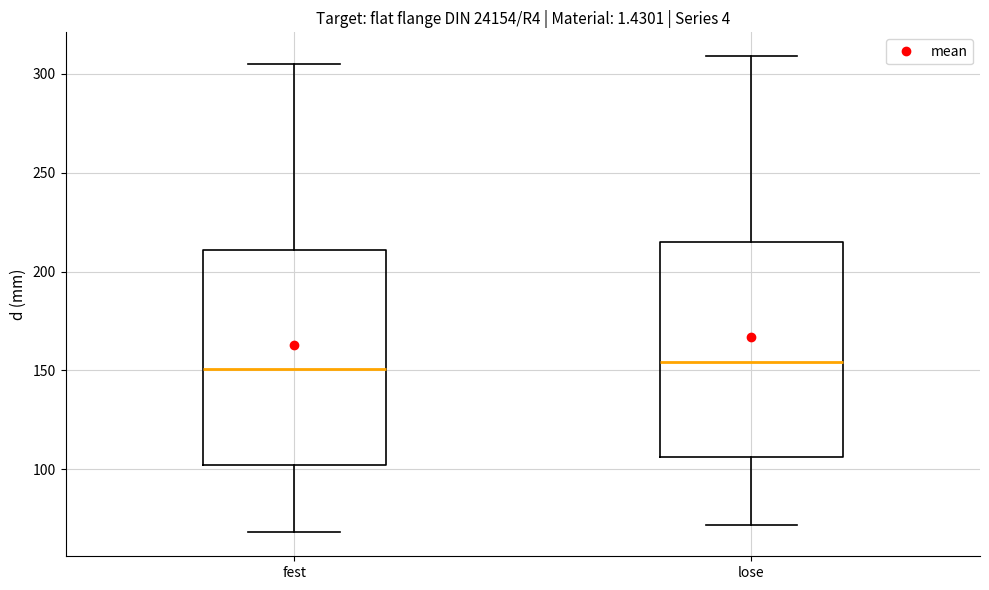

Where is the upper edge of the box for lose on the y-axis? The values are not printed on the chart, so give them approximately, as read against the axis.

215